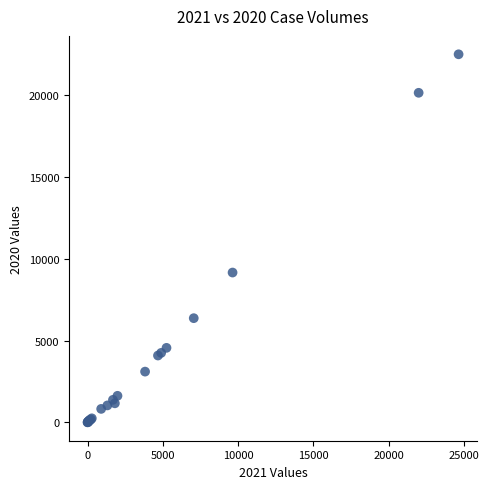

What Y value in the scatter plot is closest to 11250?

9157